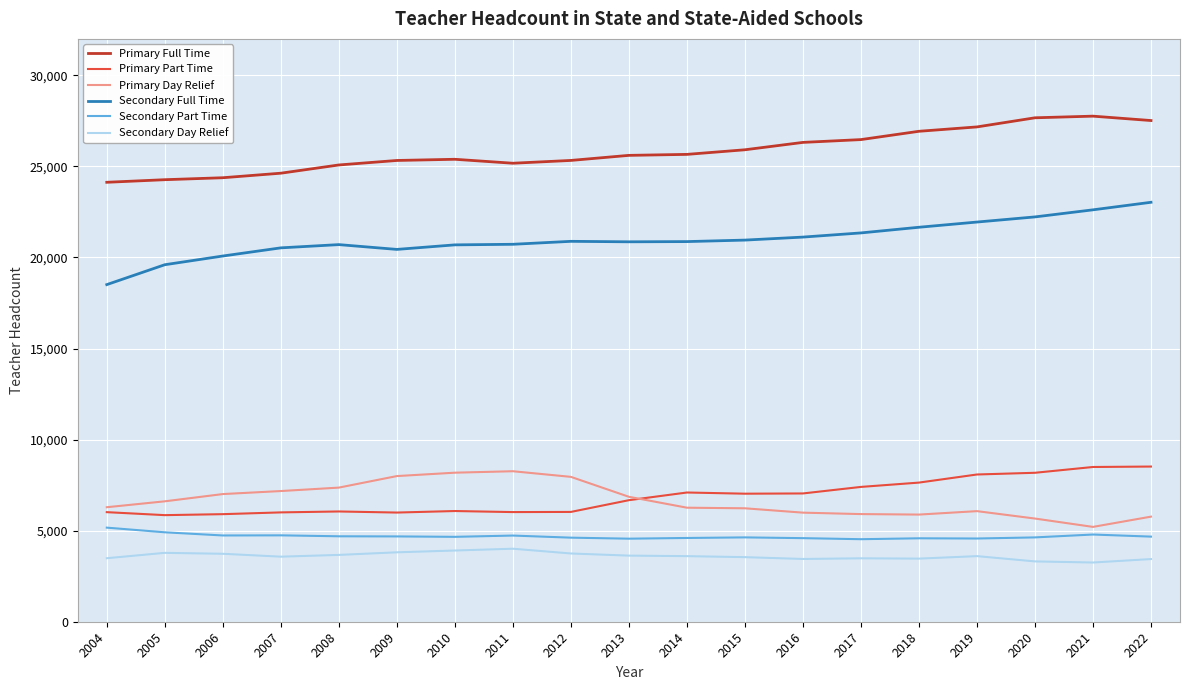

How many values in the Secondary Day Relief series are below 3601?

9